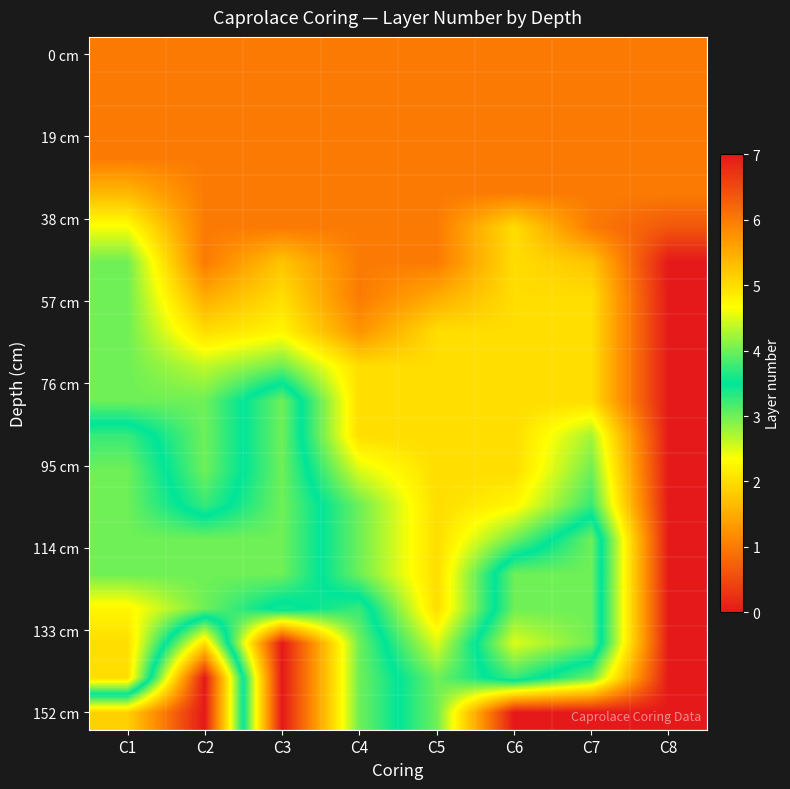

Which category has the highest value across all series?

C3